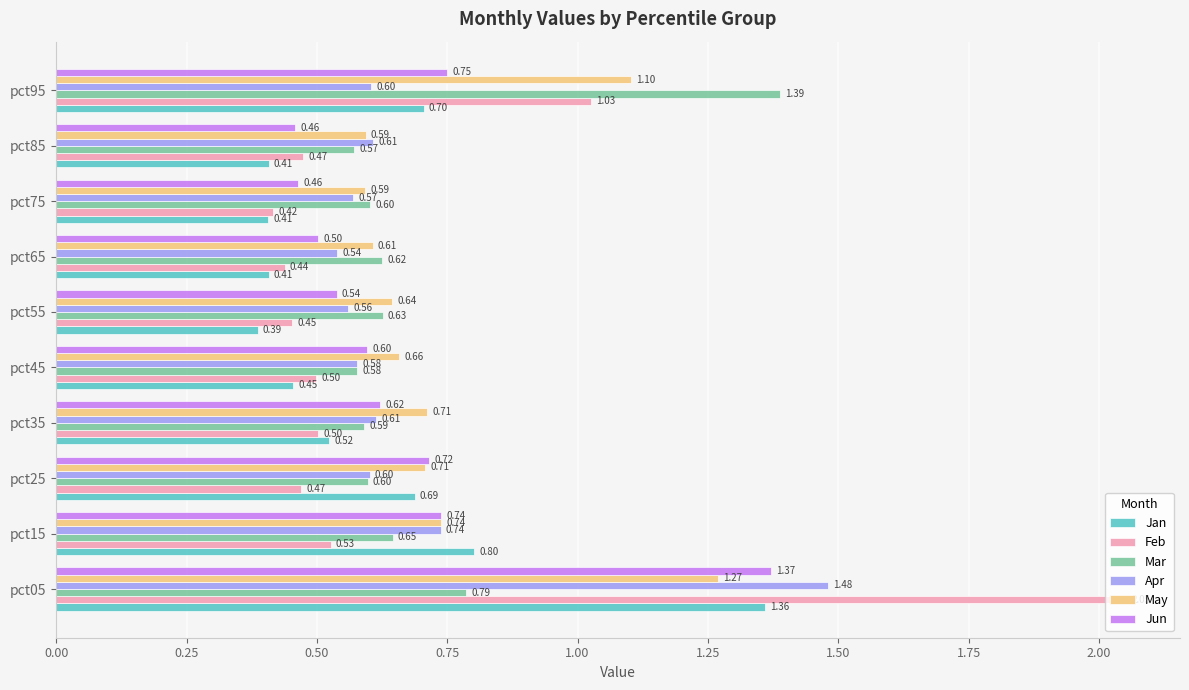

What is the sum of all Jun values?

6.8